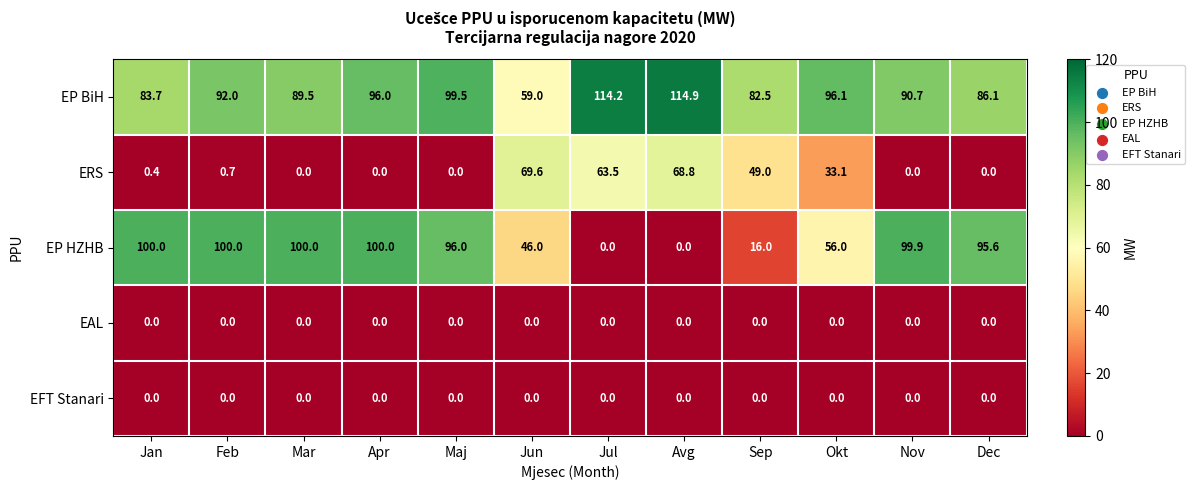

List the labels in order of EP BiH value, smallest first.

Jun, Sep, Jan, Dec, Mar, Nov, Feb, Apr, Okt, Maj, Jul, Avg